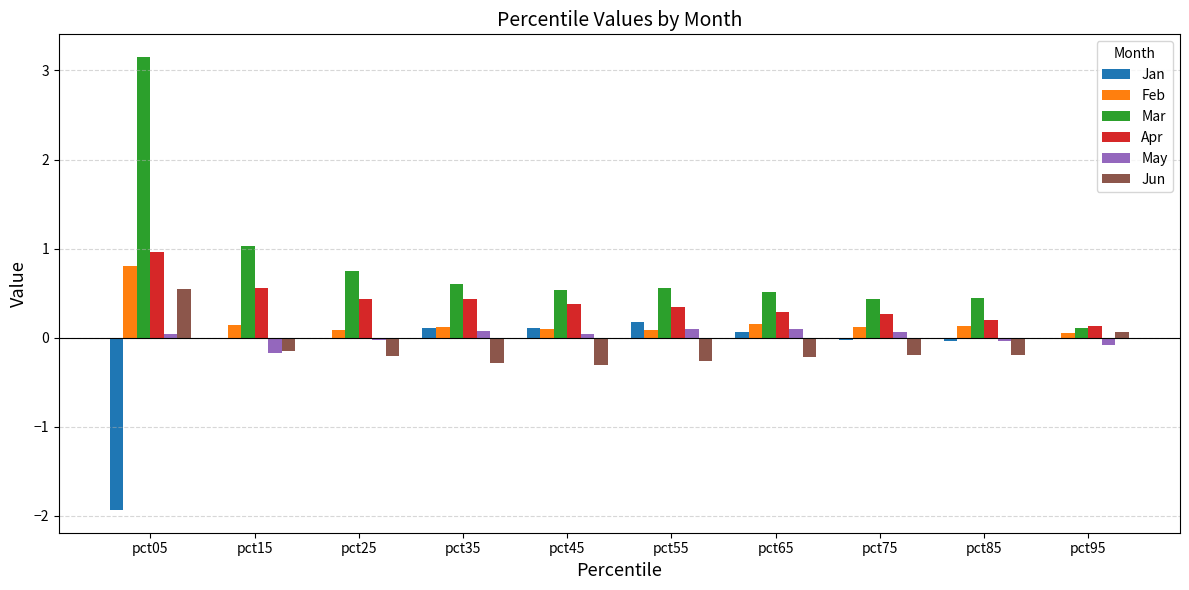

What is the sum of all Apr values?

4.0